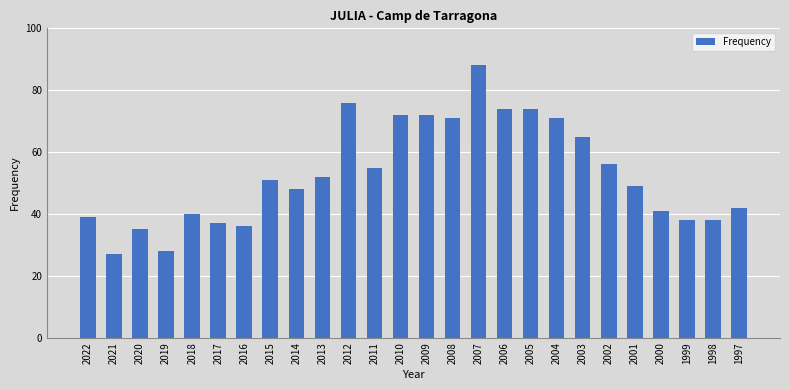

True or false: the data shows 67 at 2015.

False